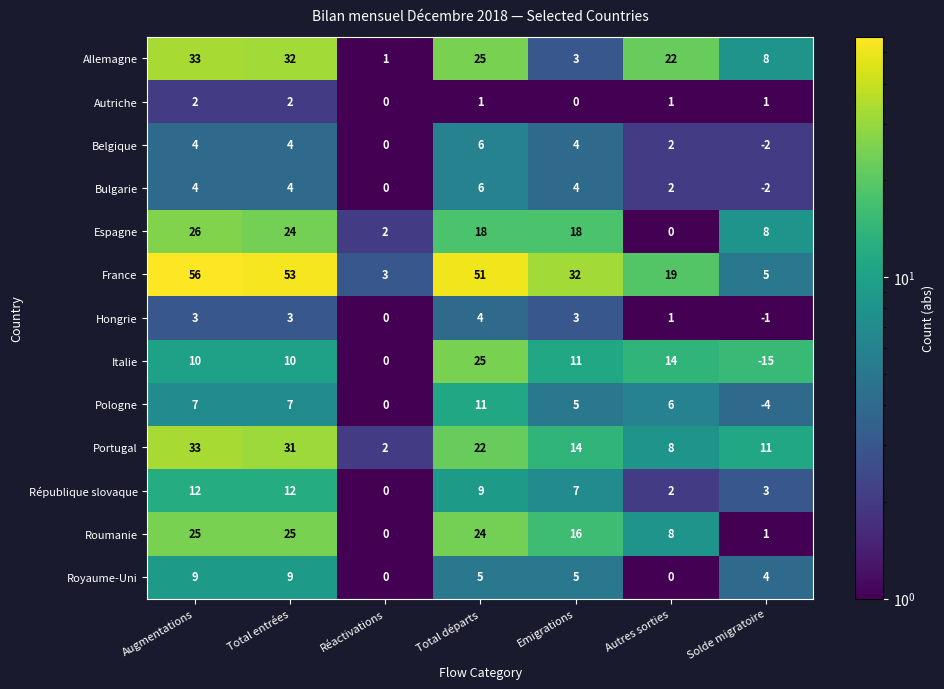

Rank the categories by Portugal value from highest to lowest.

Augmentations, Total entrées, Total départs, Emigrations, Solde migratoire, Autres sorties, Réactivations